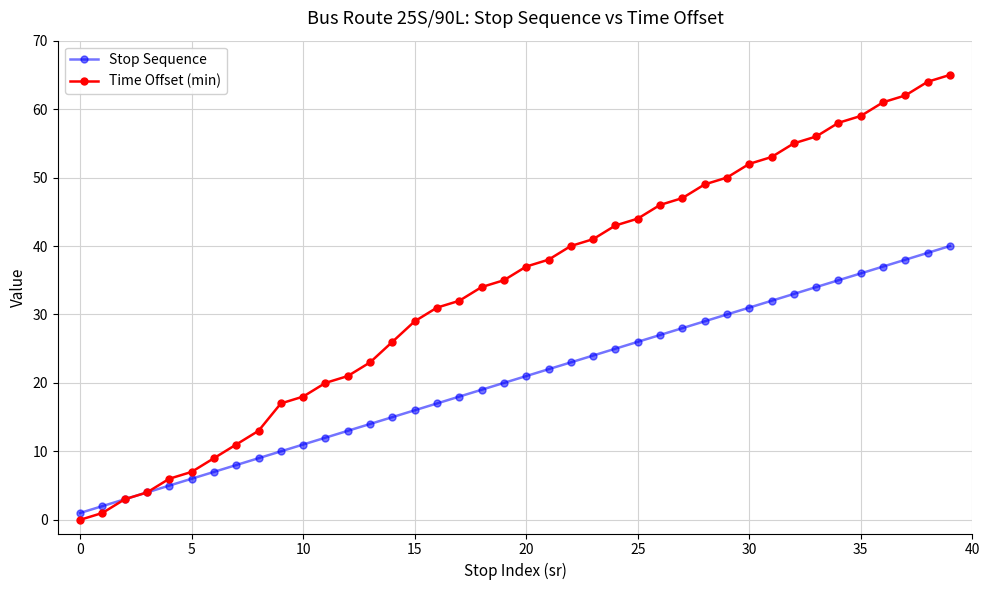

What is the greatest value displayed?

65